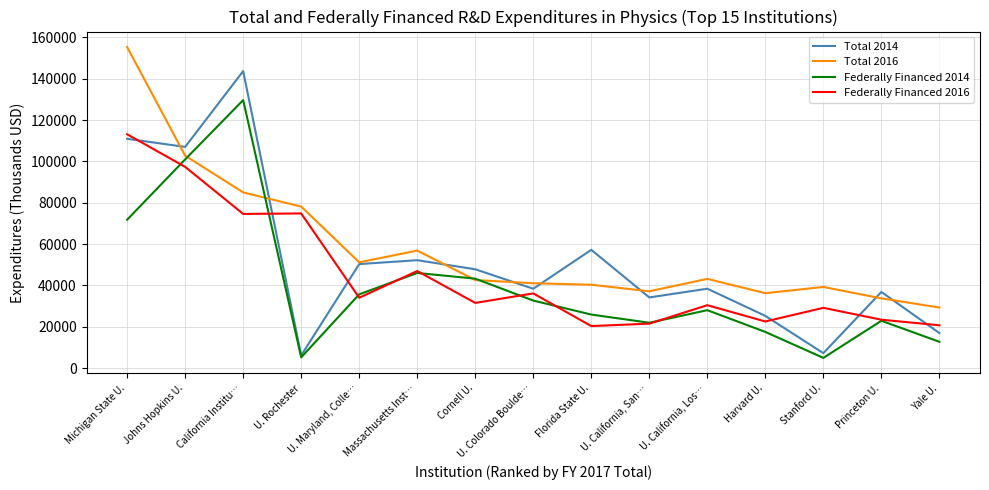

True or false: Federally Financed 2016 has more than 0 interior local peaks.

True